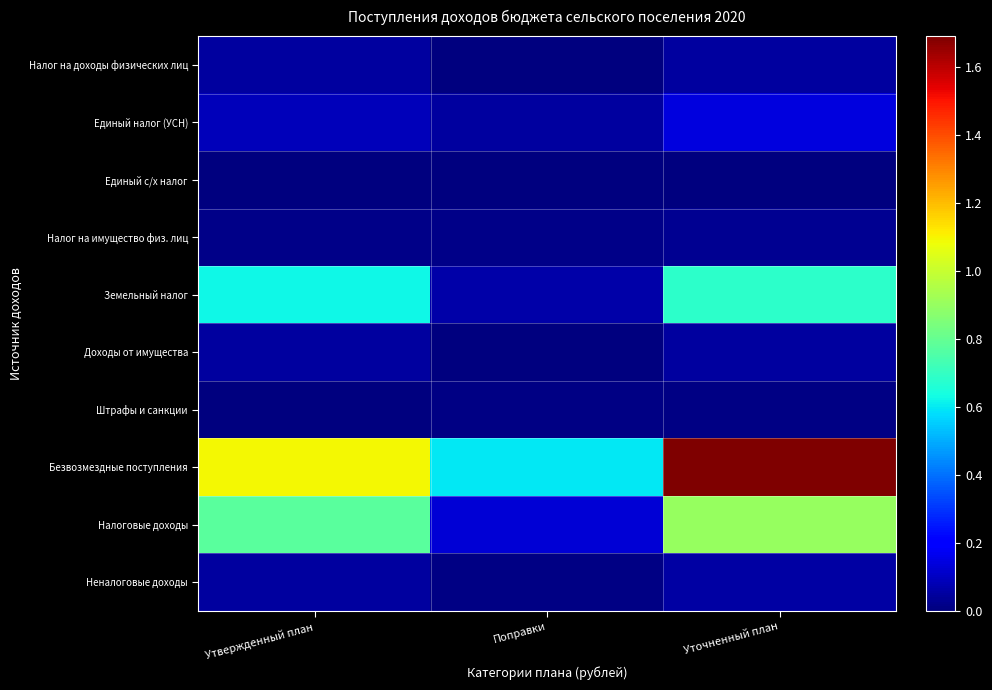

Reading left to right, list all the values displayed in this chart.

Налог на доходы физических лиц: Утвержденный план=520000.0	Поправки=0.0	Уточненный план=511142.8
Единый налог (УСН): Утвержденный план=895000.1	Поправки=519004.8	Уточненный план=1414005.0
Единый с/х налог: Утвержденный план=0.0	Поправки=0.0	Уточненный план=0.0
Налог на имущество физ. лиц: Утвержденный план=138000.0	Поправки=146853.5	Уточненный план=284853.5
Земельный налог: Утвержденный план=6219000.0	Поправки=611866.9	Уточненный план=6830866.9
Доходы от имущества: Утвержденный план=483000.0	Поправки=30734.3	Уточненный план=513734.3
Штрафы и санкции: Утвержденный план=0.0	Поправки=67110.5	Уточненный план=67110.5
Безвозмездные поступления: Утвержденный план=10946807.9	Поправки=5963852.4	Уточненный план=16910660.3
Налоговые доходы: Утвержденный план=7772000.1	Поправки=1268868.1	Уточненный план=9040868.3
Неналоговые доходы: Утвержденный план=483000.0	Поправки=97844.8	Уточненный план=580844.8